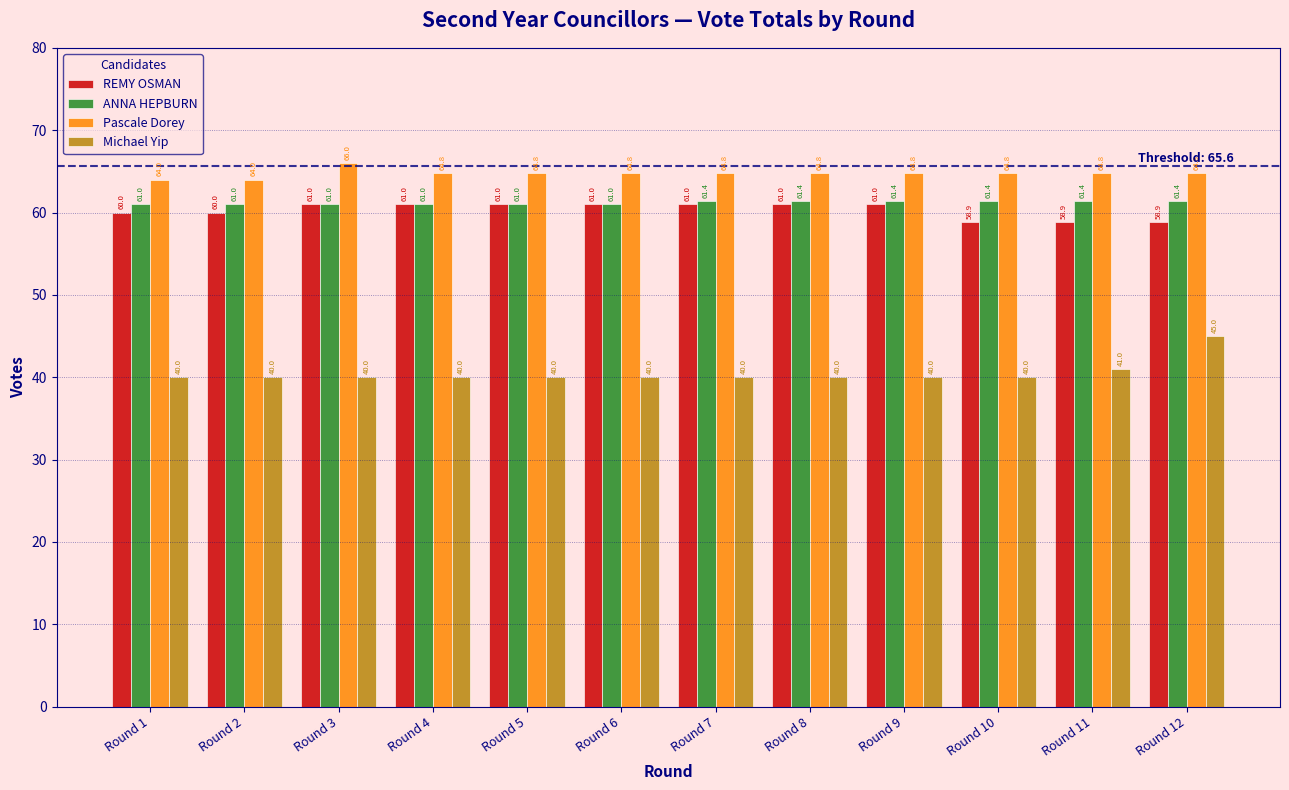

Reading left to right, extract all data points from this chart.

REMY OSMAN: Round 1=60.0	Round 2=60.0	Round 3=61.0	Round 4=61.0	Round 5=61.0	Round 6=61.0	Round 7=61.0	Round 8=61.0	Round 9=61.0	Round 10=58.9	Round 11=58.9	Round 12=58.9
ANNA HEPBURN: Round 1=61.0	Round 2=61.0	Round 3=61.0	Round 4=61.0	Round 5=61.0	Round 6=61.0	Round 7=61.4	Round 8=61.4	Round 9=61.4	Round 10=61.4	Round 11=61.4	Round 12=61.4
Pascale Dorey: Round 1=64.0	Round 2=64.0	Round 3=66.0	Round 4=64.8	Round 5=64.8	Round 6=64.8	Round 7=64.8	Round 8=64.8	Round 9=64.8	Round 10=64.8	Round 11=64.8	Round 12=64.8
Michael Yip: Round 1=40.0	Round 2=40.0	Round 3=40.0	Round 4=40.0	Round 5=40.0	Round 6=40.0	Round 7=40.0	Round 8=40.0	Round 9=40.0	Round 10=40.0	Round 11=41.0	Round 12=45.0